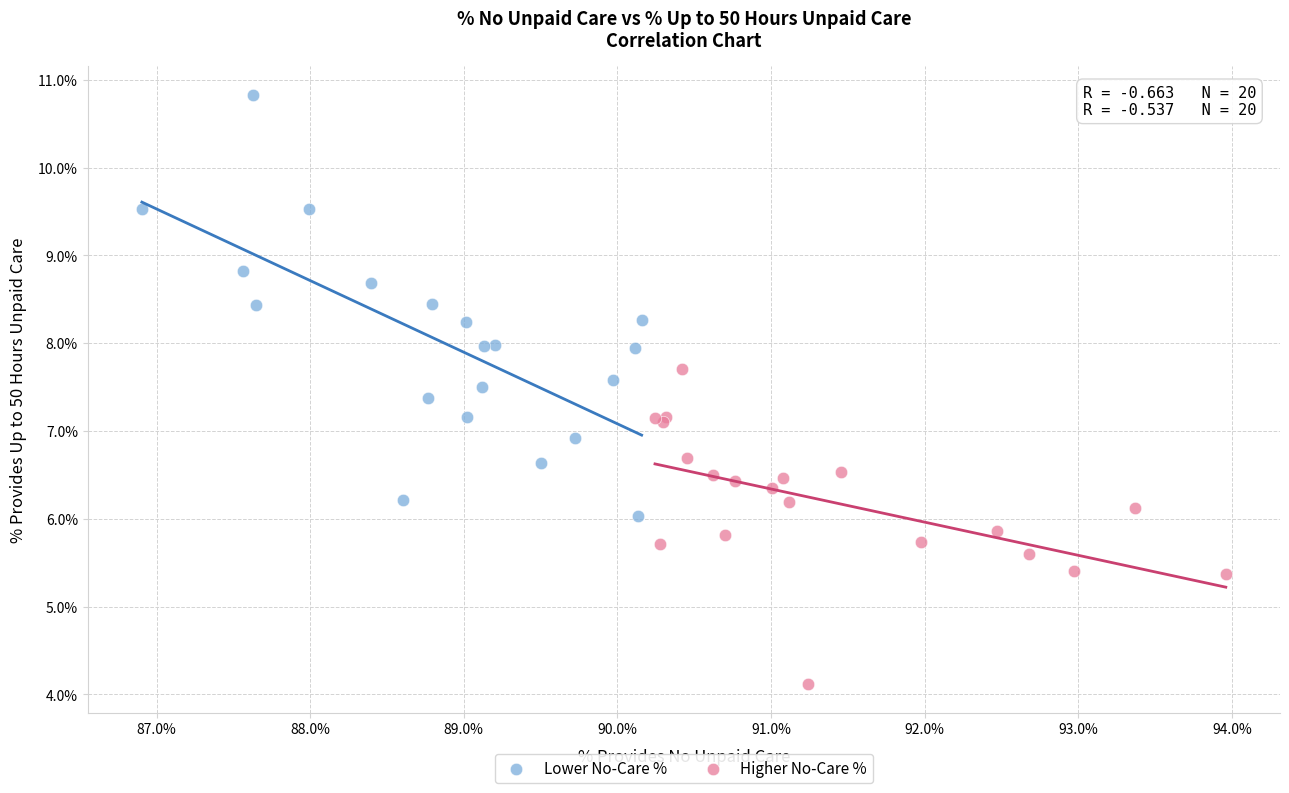

Which series has the largest Y range (max minus min)?

Lower No-Care %